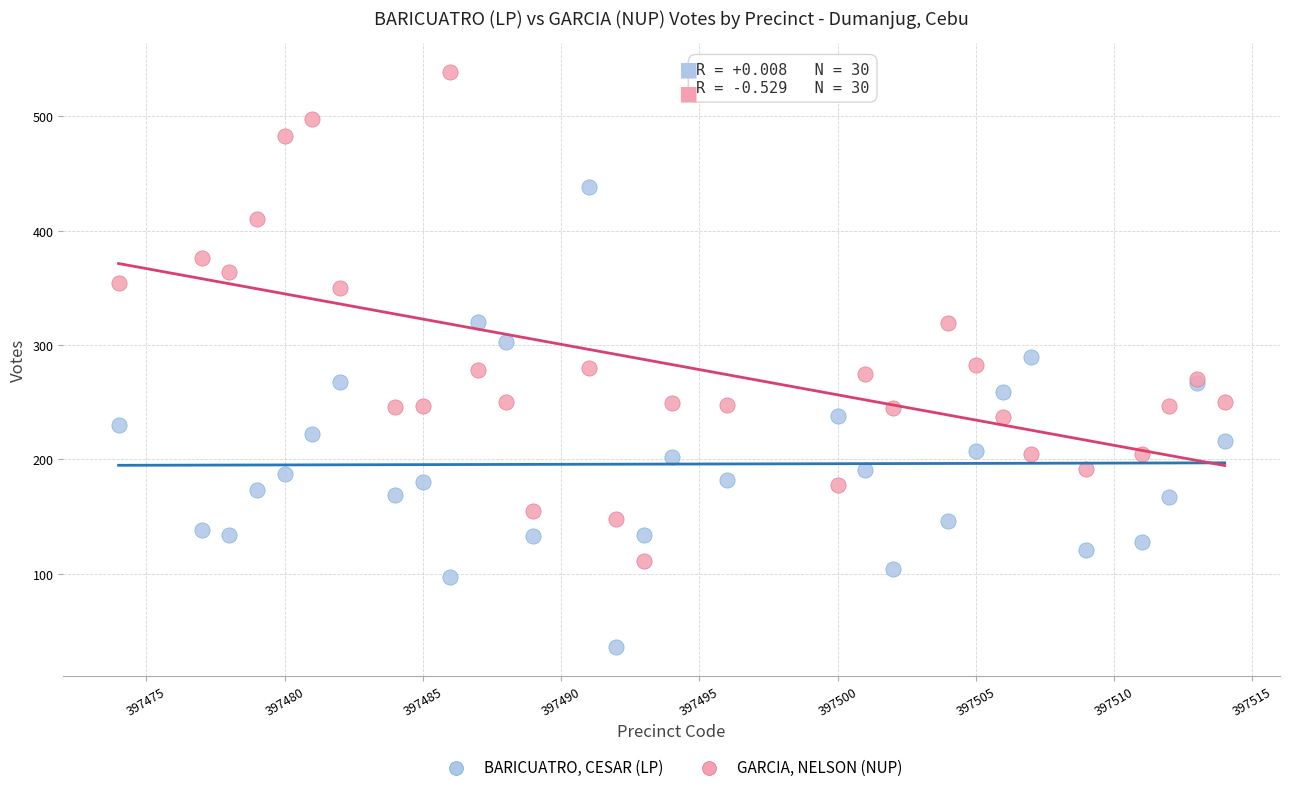

What are all the series names shown in the legend?

BARICUATRO, CESAR (LP), GARCIA, NELSON (NUP)